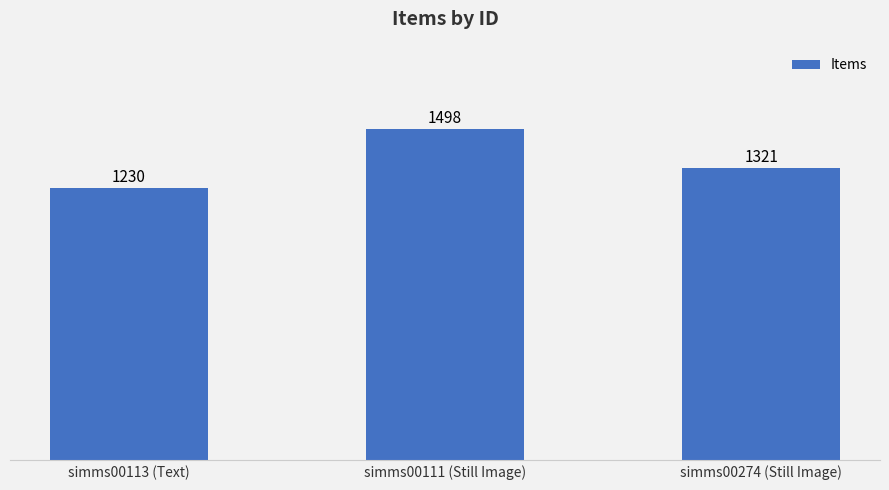

What is the value of the 1st bar from the left?

1230